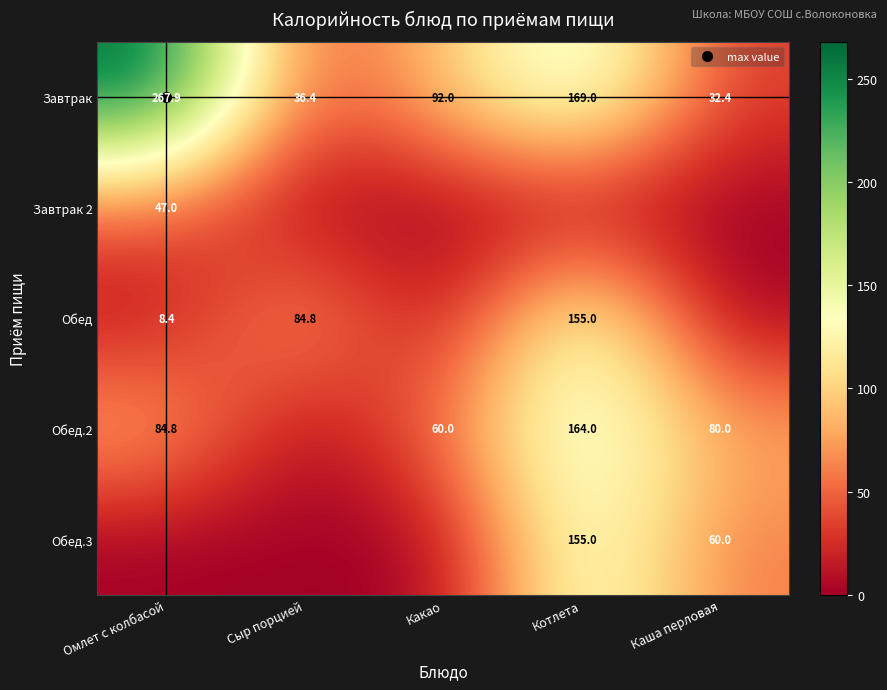

The Завтрак series shows 263.1 at Котлета. True or false?

False